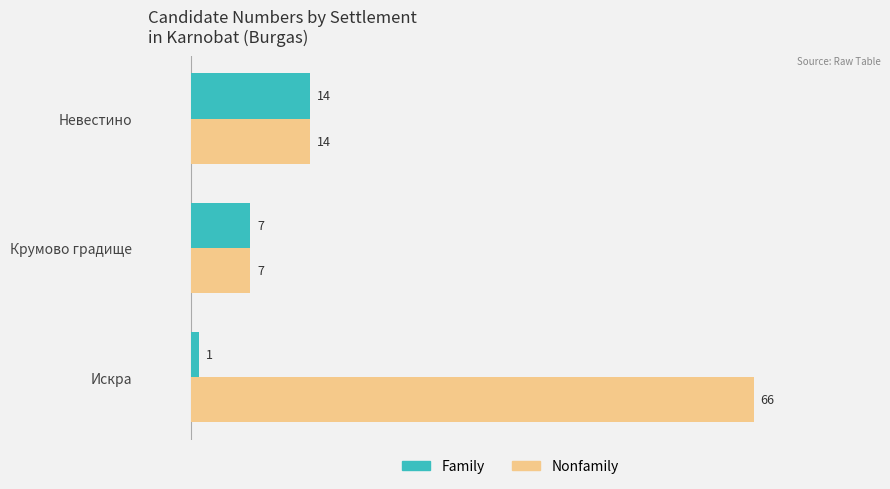

How many values in the Nonfamily series are below 14?

1